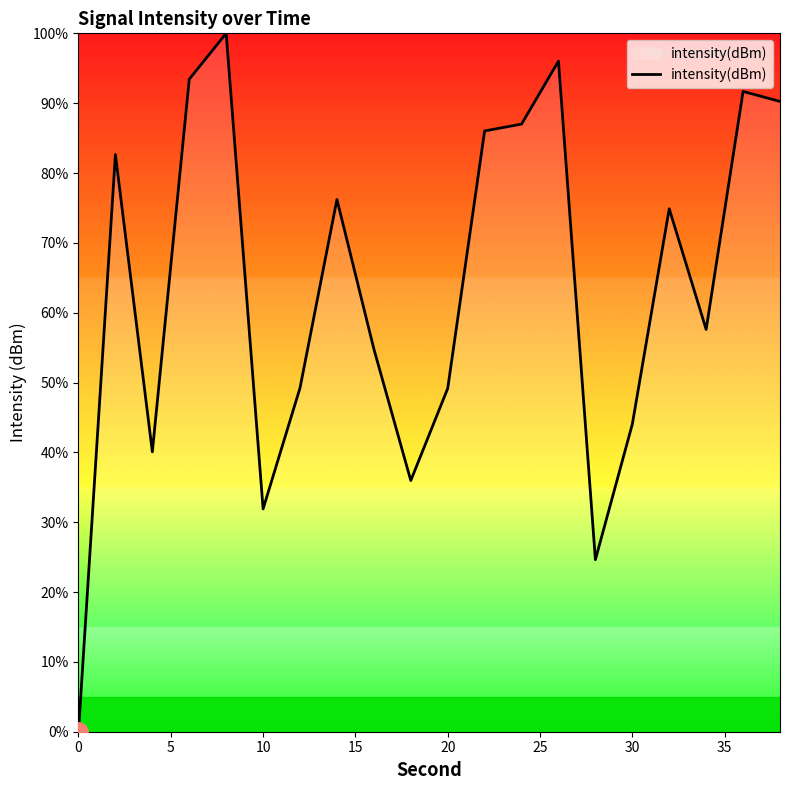

What is the greatest value displayed?

100.0